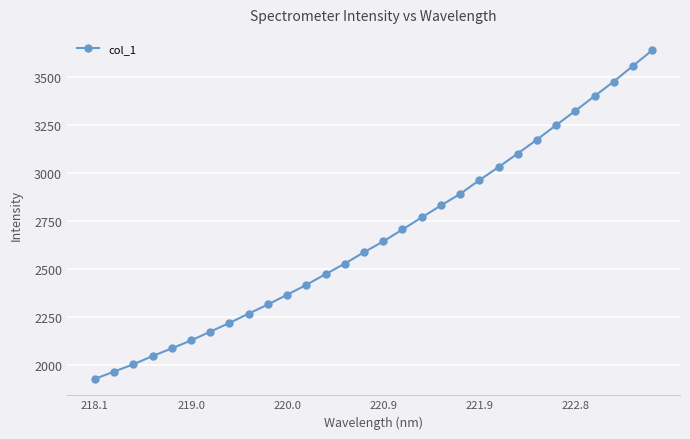

What is the greatest value displayed?

3638.9